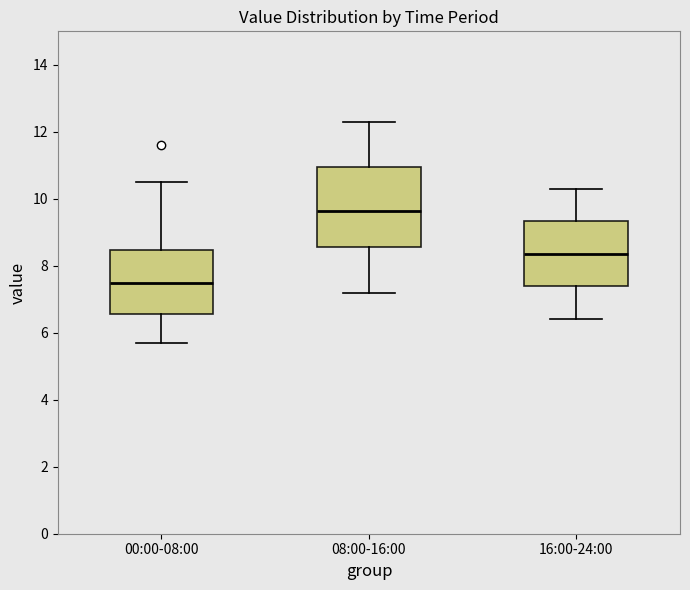

Where is the upper edge of the box for 08:00-16:00 on the y-axis? The values are not printed on the chart, so give them approximately, as read against the axis.

11.0